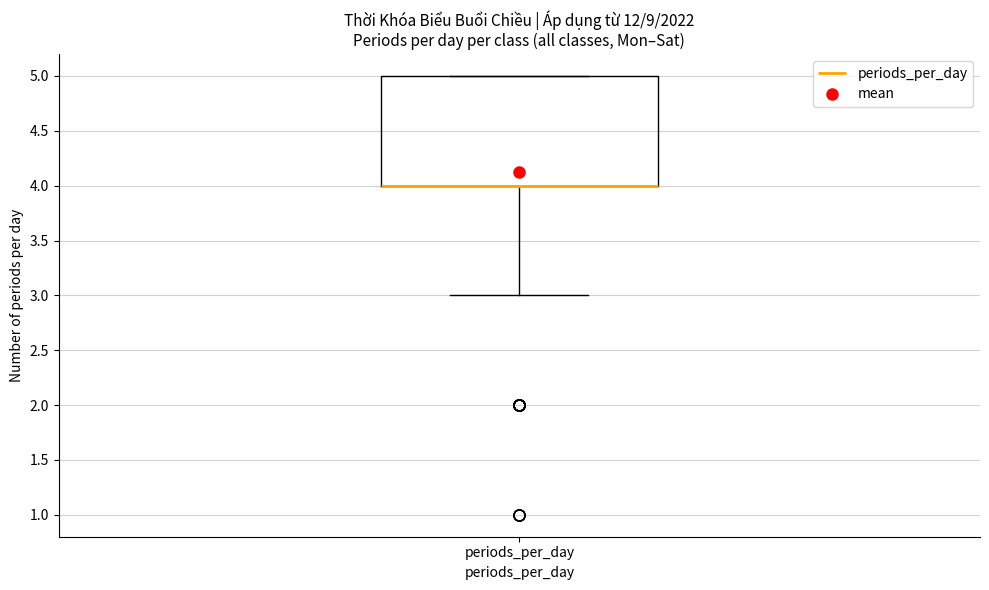

Transcribe this box plot: give where the median line is, the range the box spans, and where the two whiskers end, as read against the y-axis. The values are not printed on the chart, so give them approximately, as read against the axis.

median 4 (drawn on the box's lower edge), box 4 to 5, whiskers 3 to 5